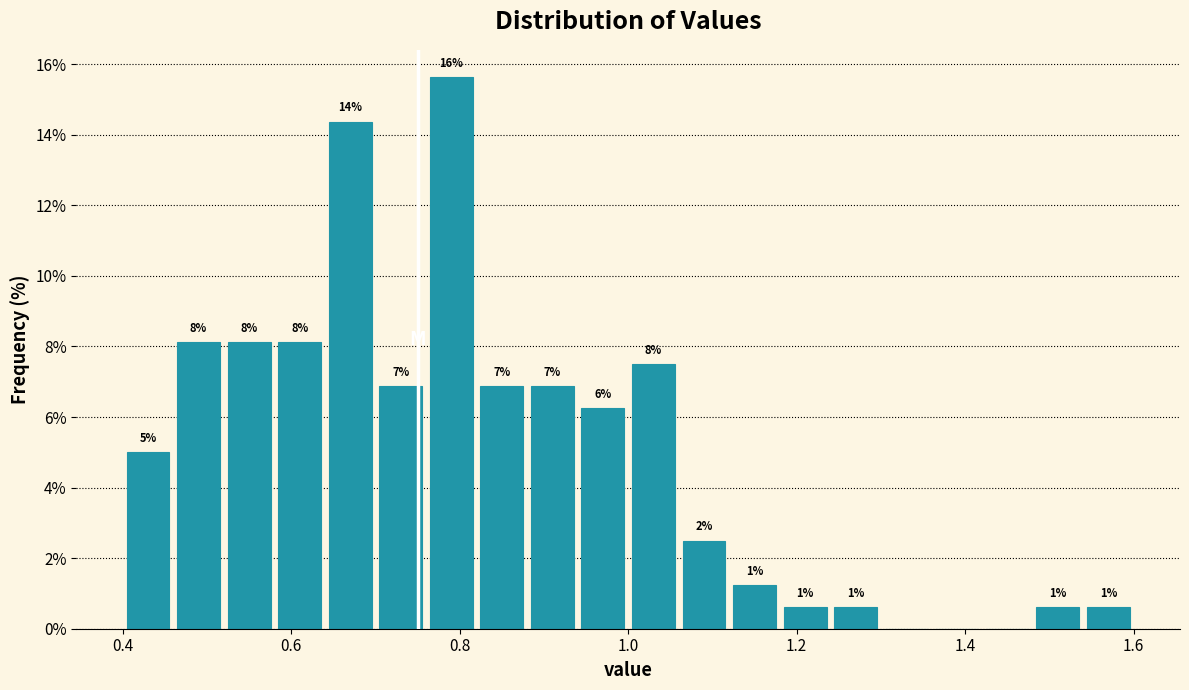

Read against the x-axis, roughly where is the centre of the tallest bar?

0.80